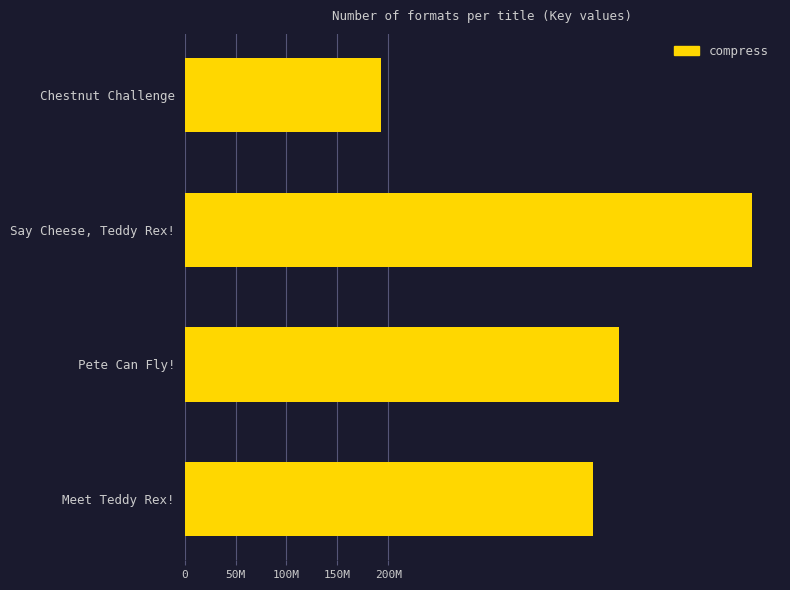

How many values exceed 426792485?

1